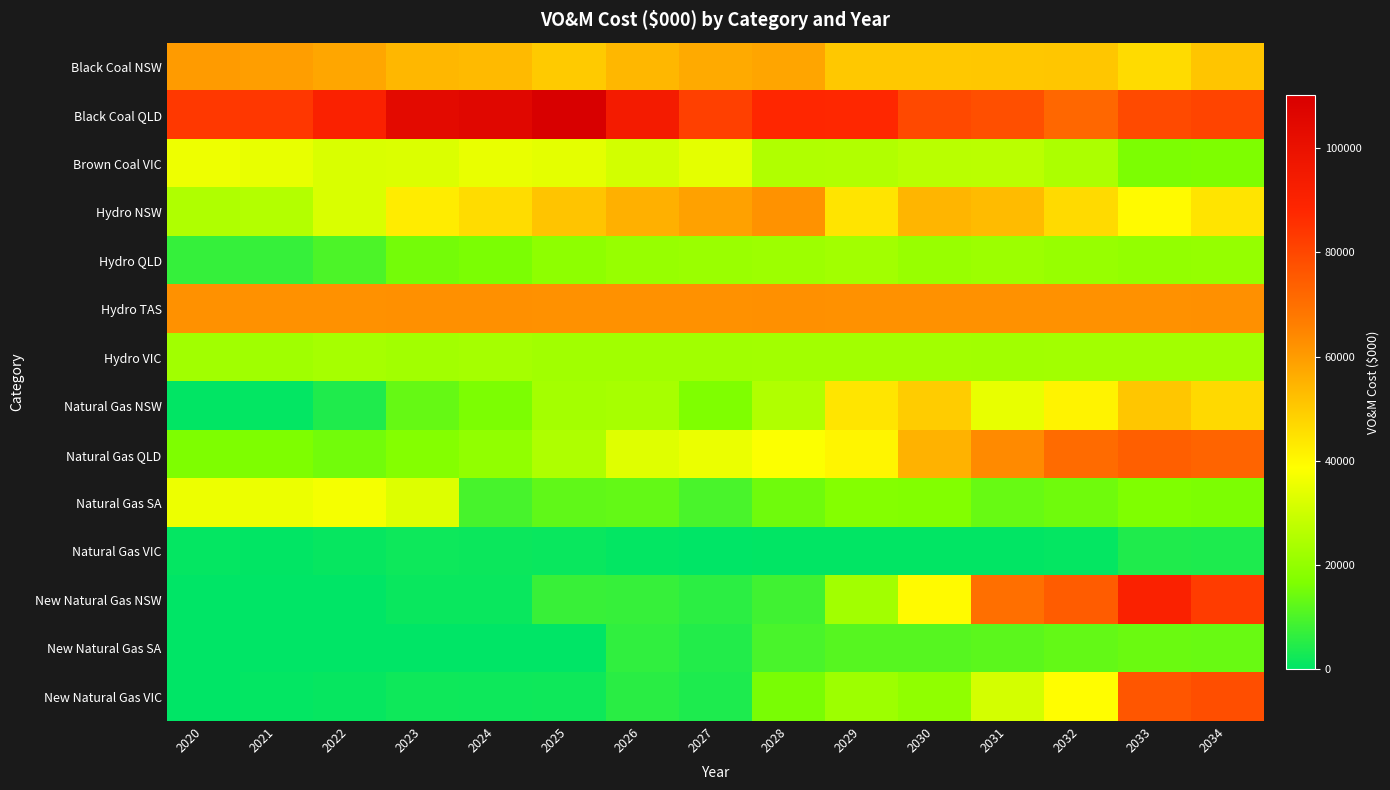

Which series has the largest range (max minus min)?

New Natural Gas NSW